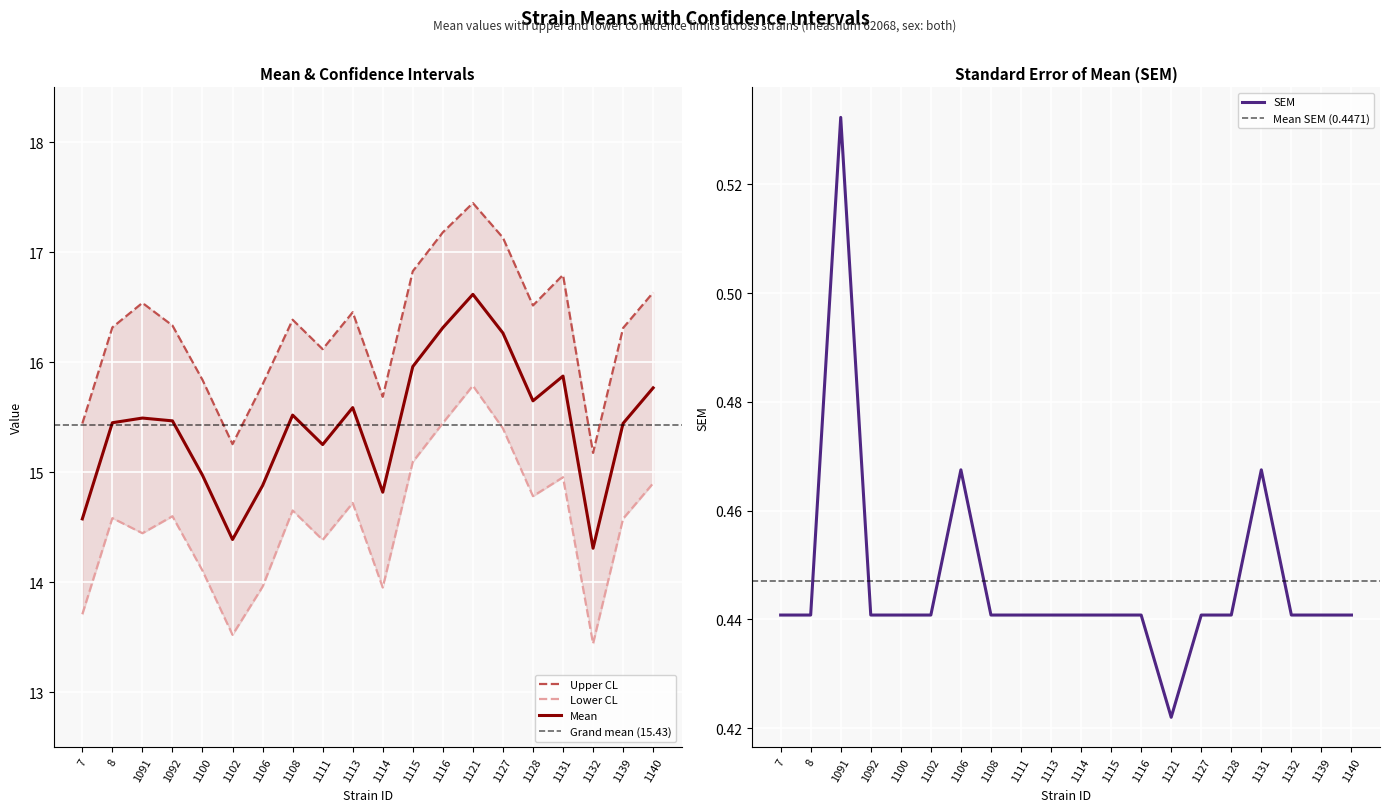

What is the difference between the uppercl values at 1114 and 1108?

0.7